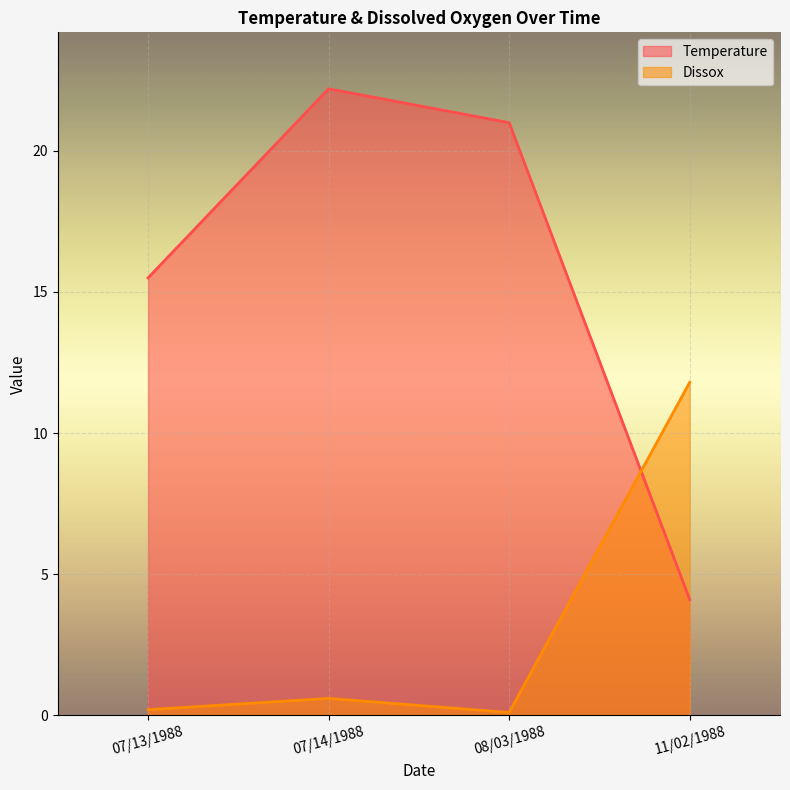

Rank the series by their maximum value, from lowest to highest.

Dissox, Temperature